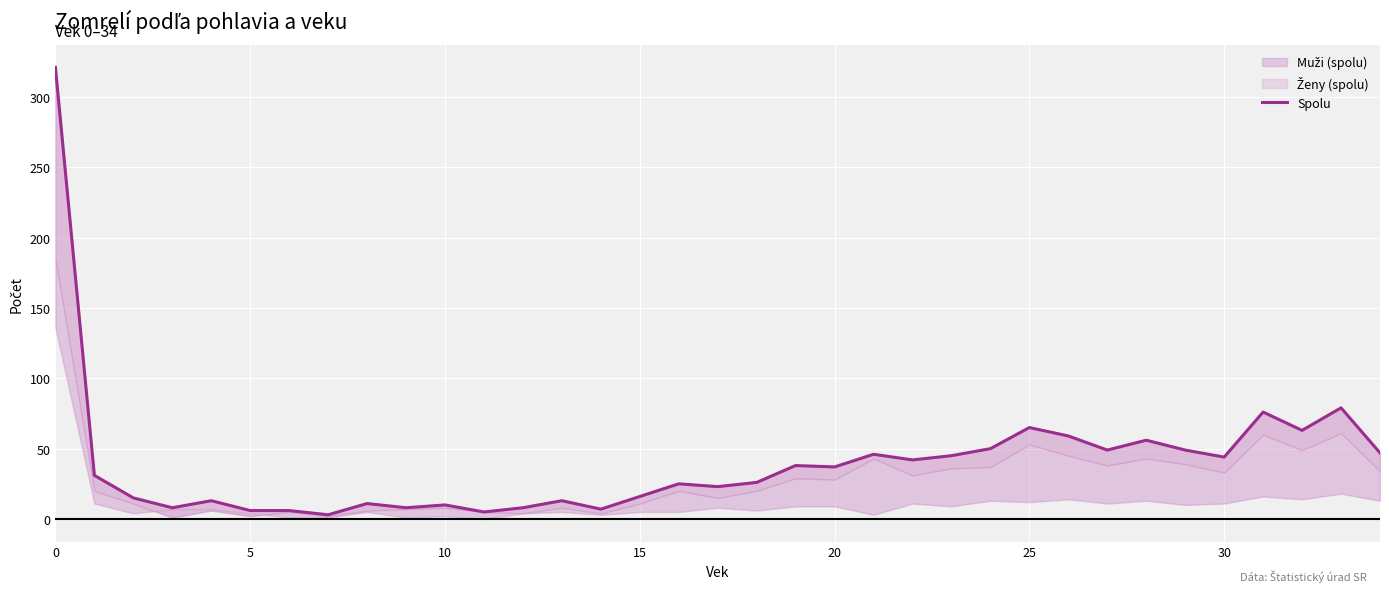

What is the average value?

40